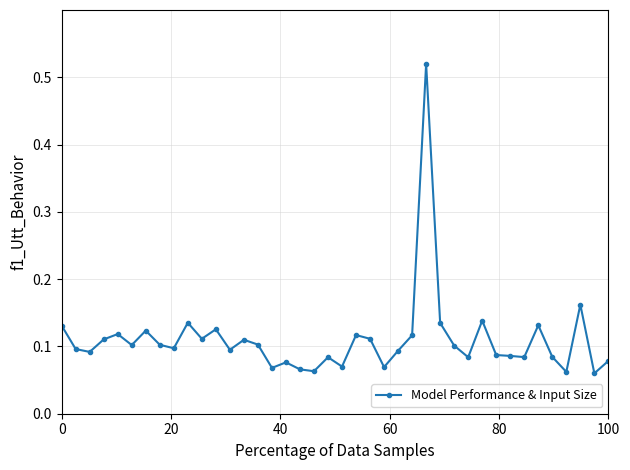

Is this an area chart (filled region under the line)?

No